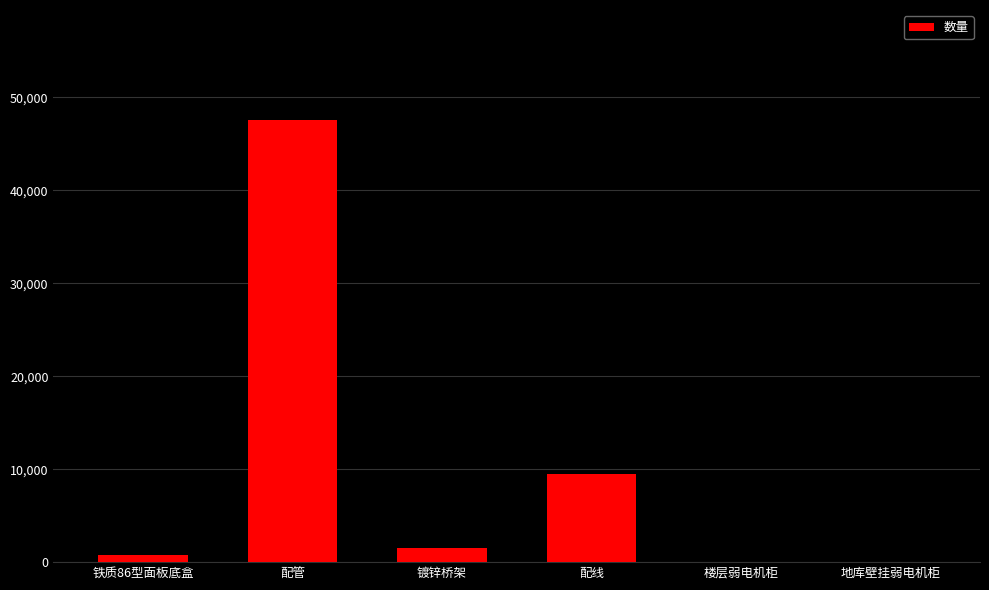

What is the average value?

9877